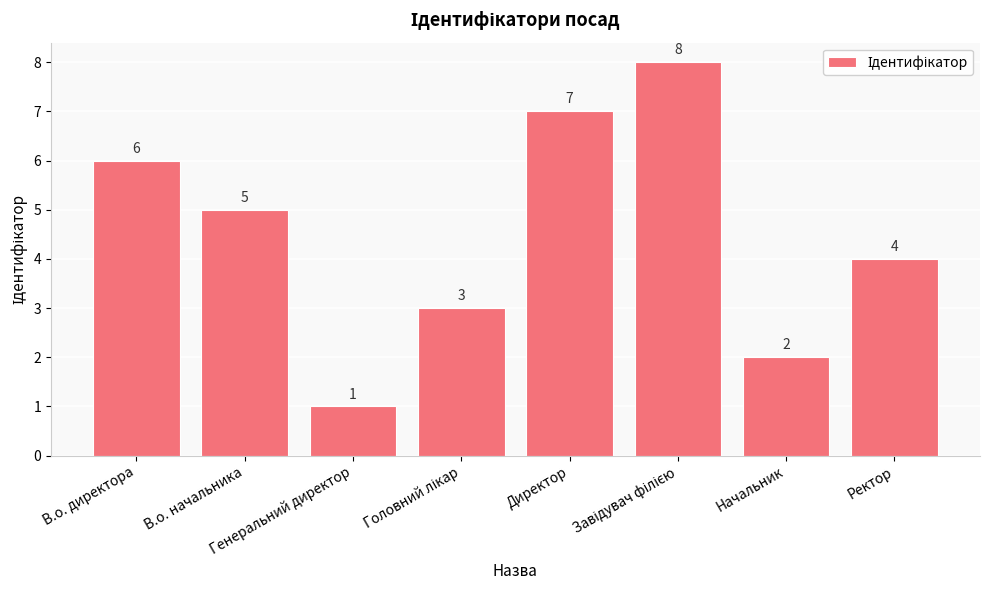

What is the difference between the second highest and minimum values?

6